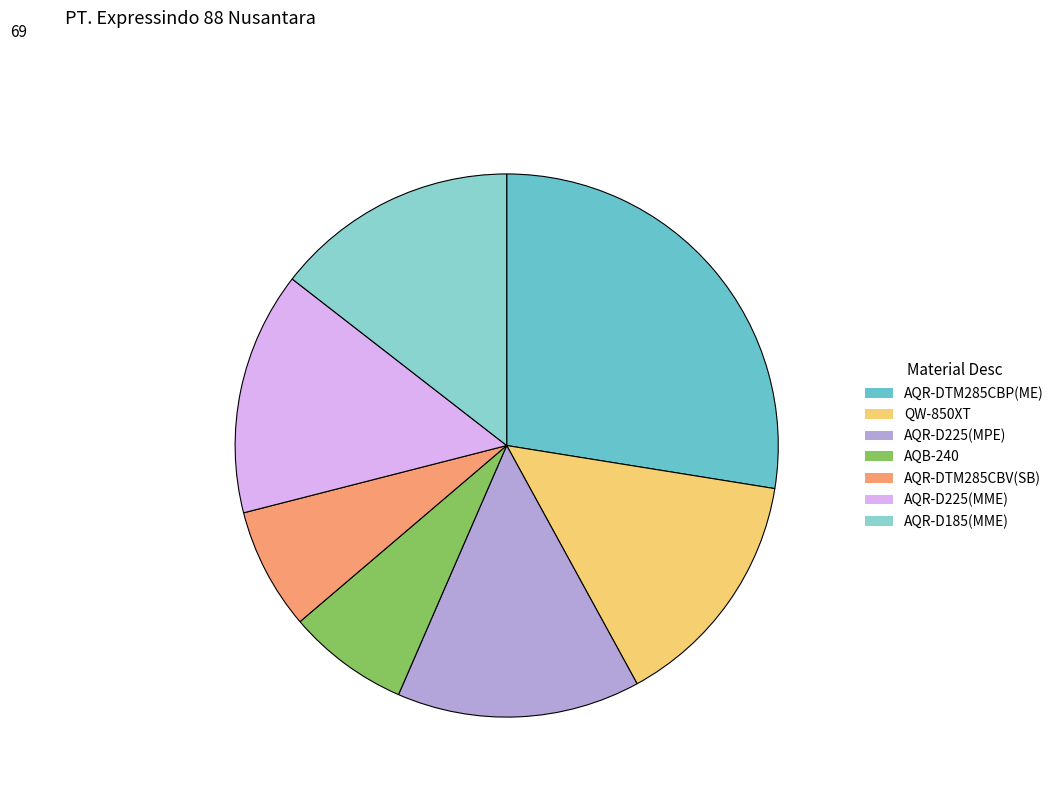

What is the ratio of the value at AQR-DTM285CBP(ME) to the value at QW-850XT?

1.9